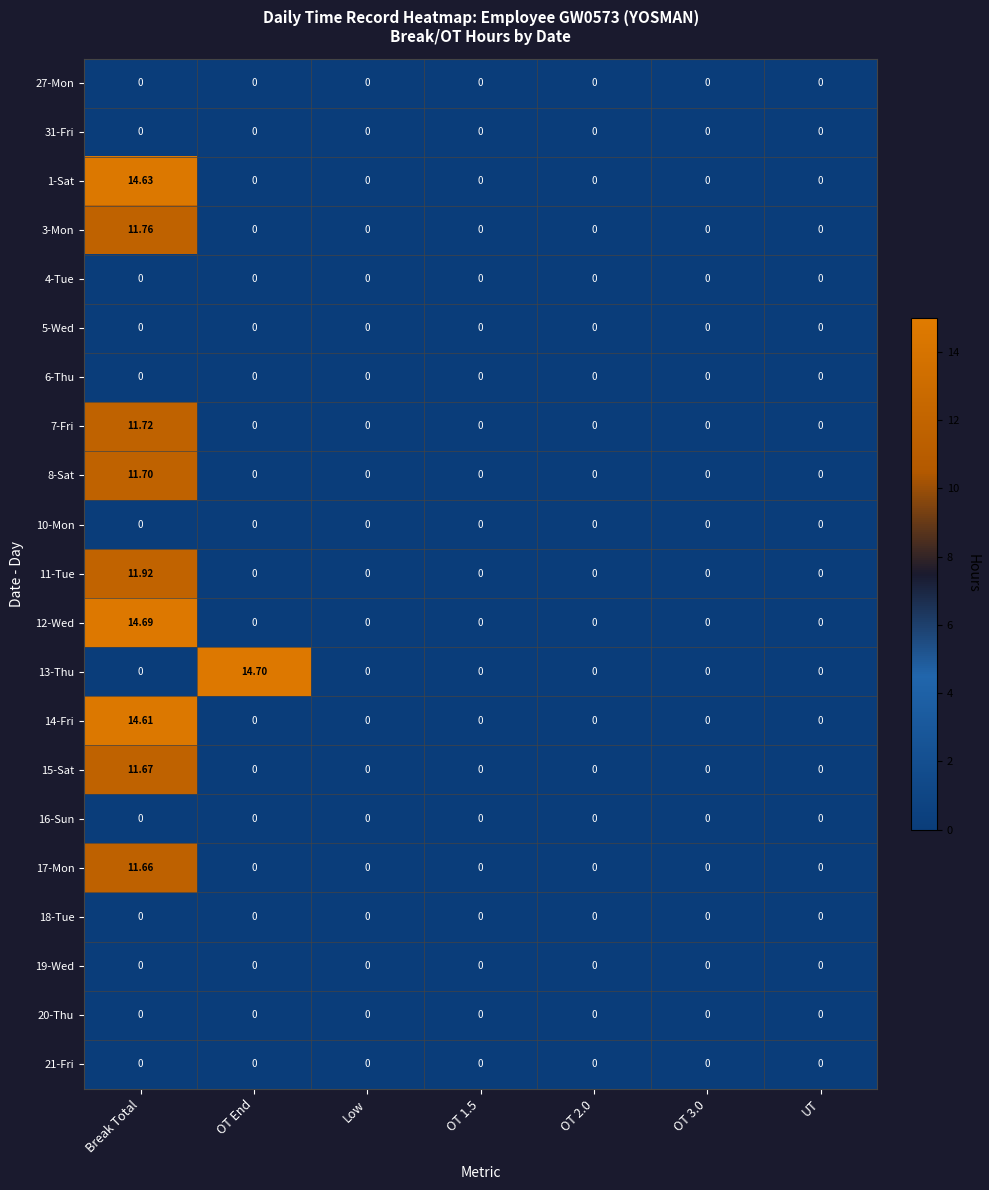

At which category is the sum across all series the highest?

Break Total